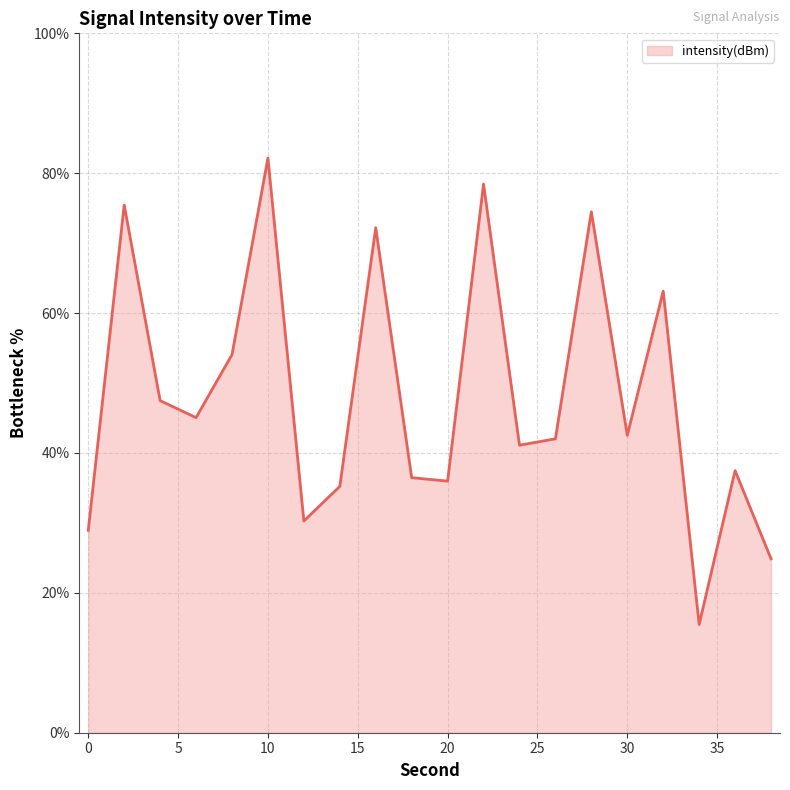

What is the smallest value displayed?

15.5